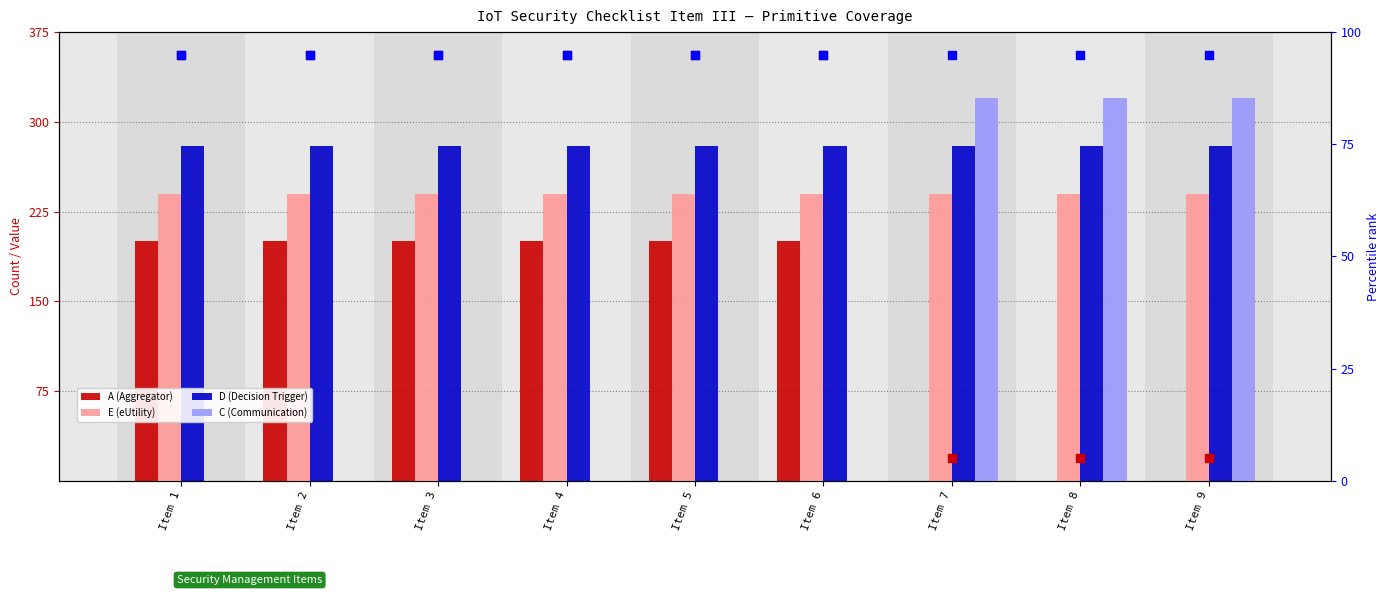

What is the total value across all series at Item 9?

940